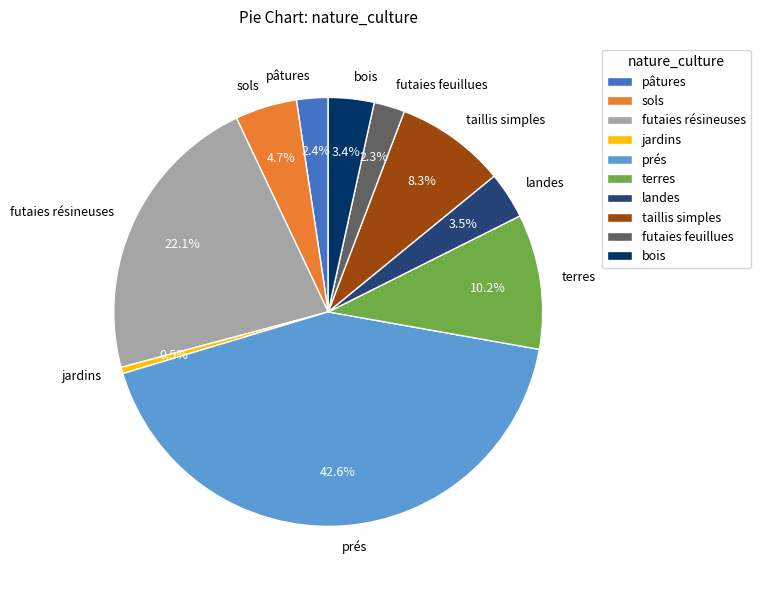

What is the ratio of the value at landes to the value at taillis simples?

0.4